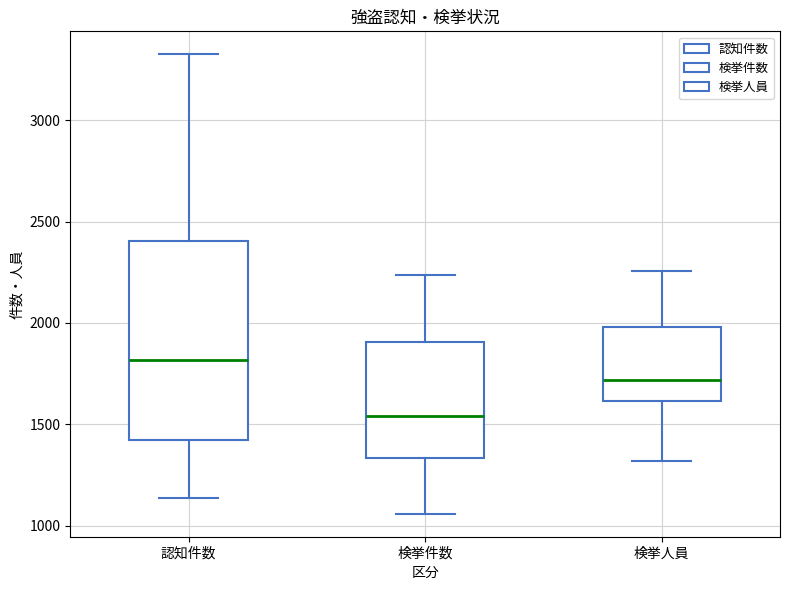

Comparing the boxes themselves (not the whiskers), which one is the tallest?

認知件数